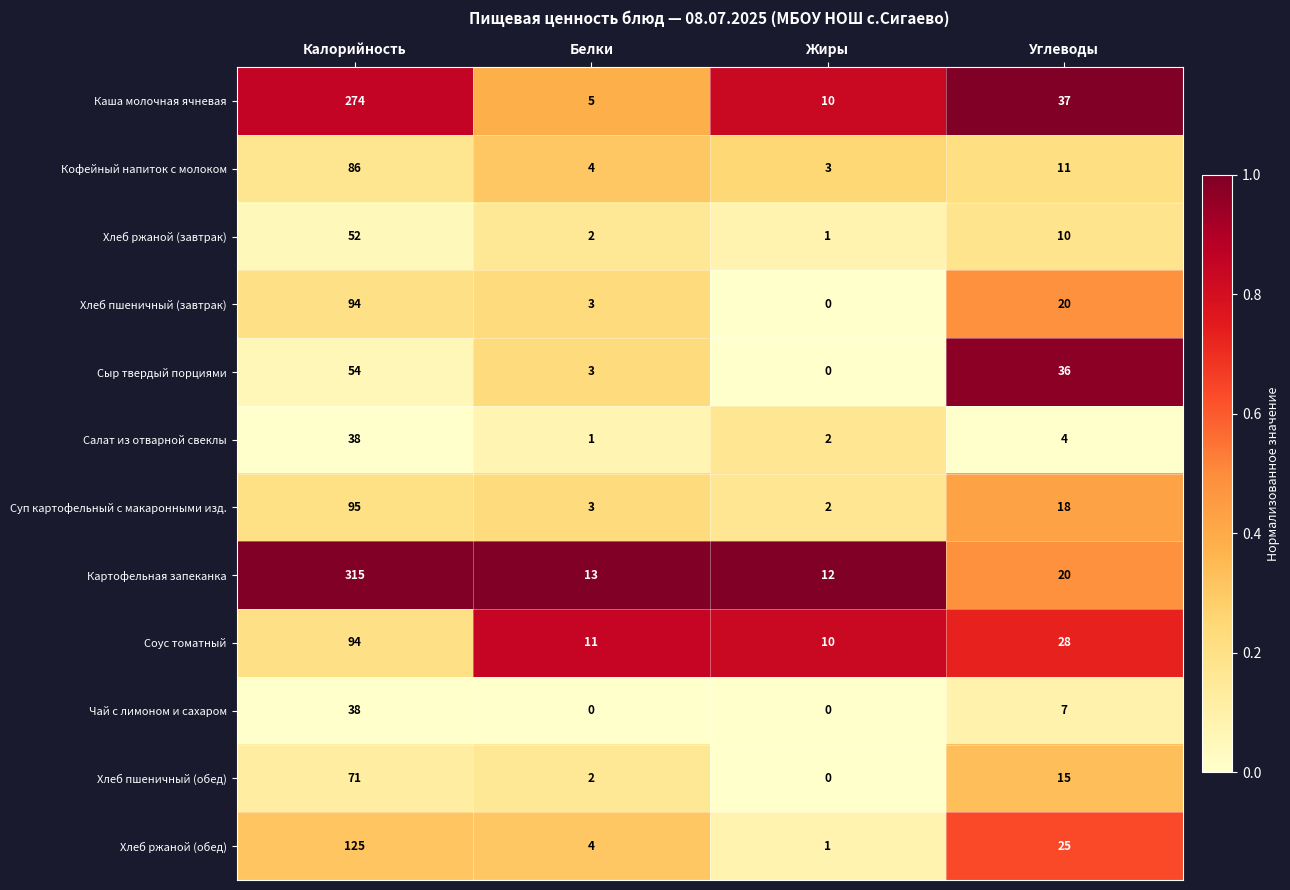

How many categories are shown in the chart?

4